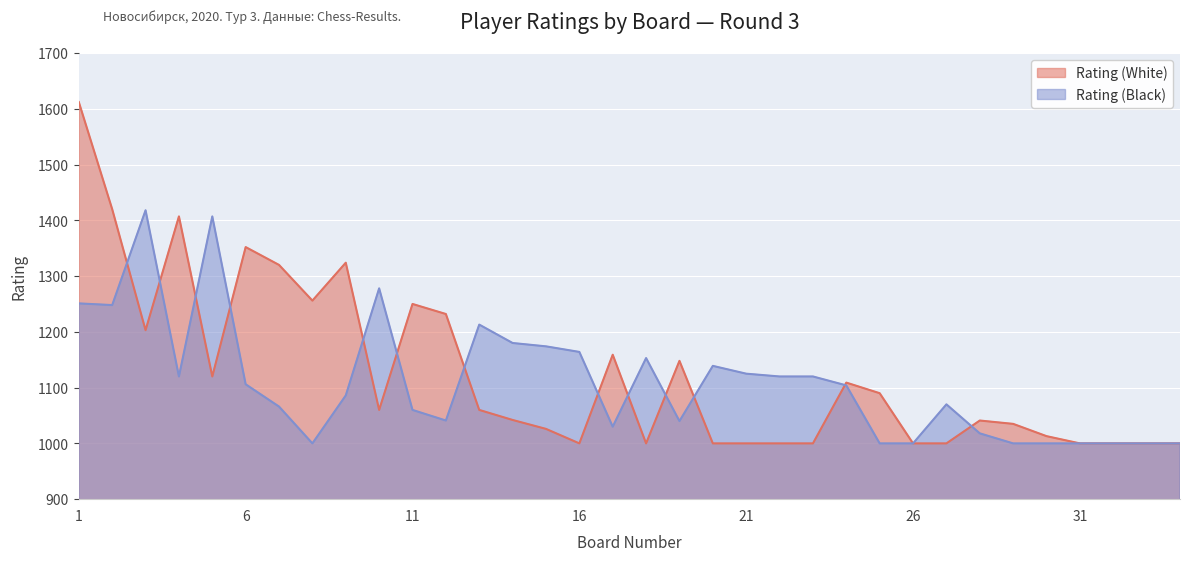

Rank the series by their maximum value, from highest to lowest.

Rating (White), Rating (Black)